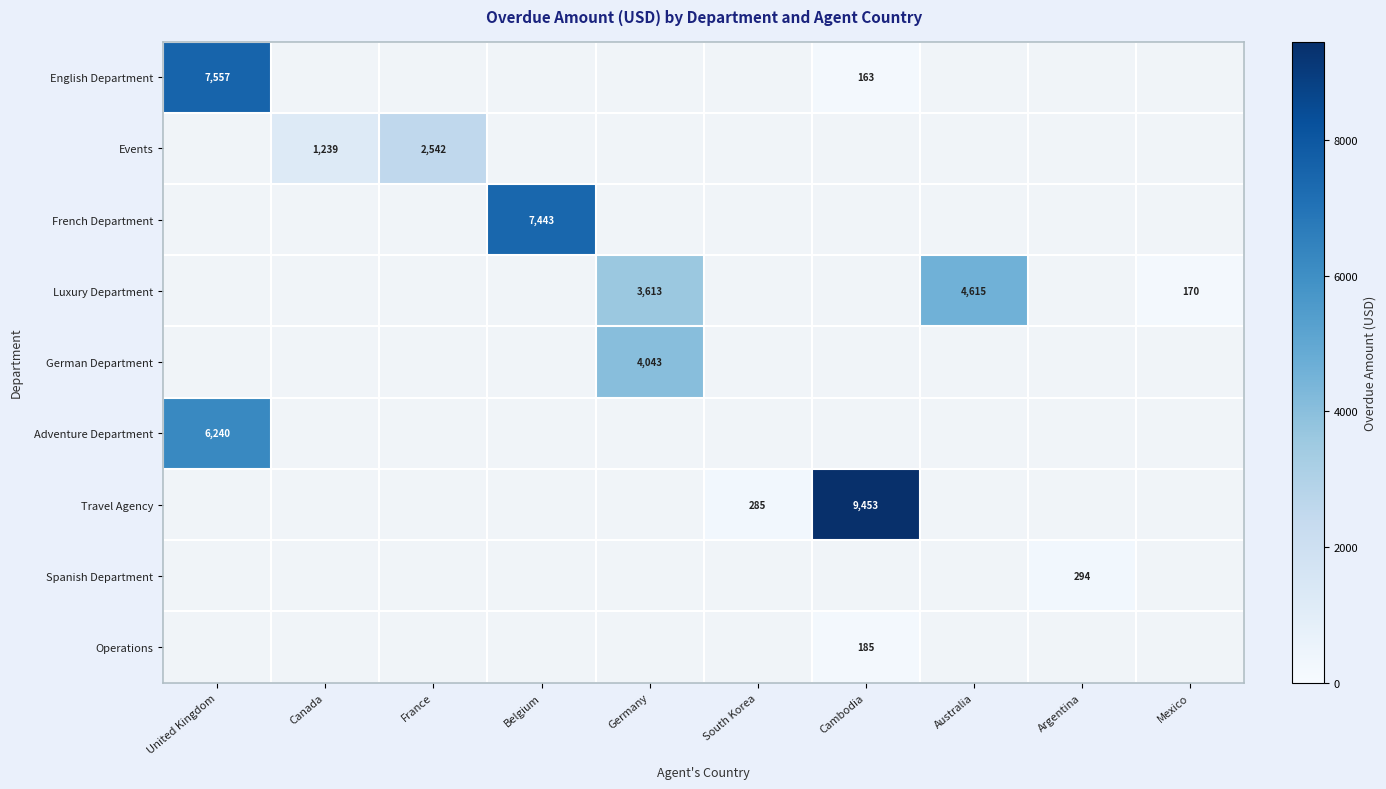

What is the difference between the Events values at Canada and France?

1303